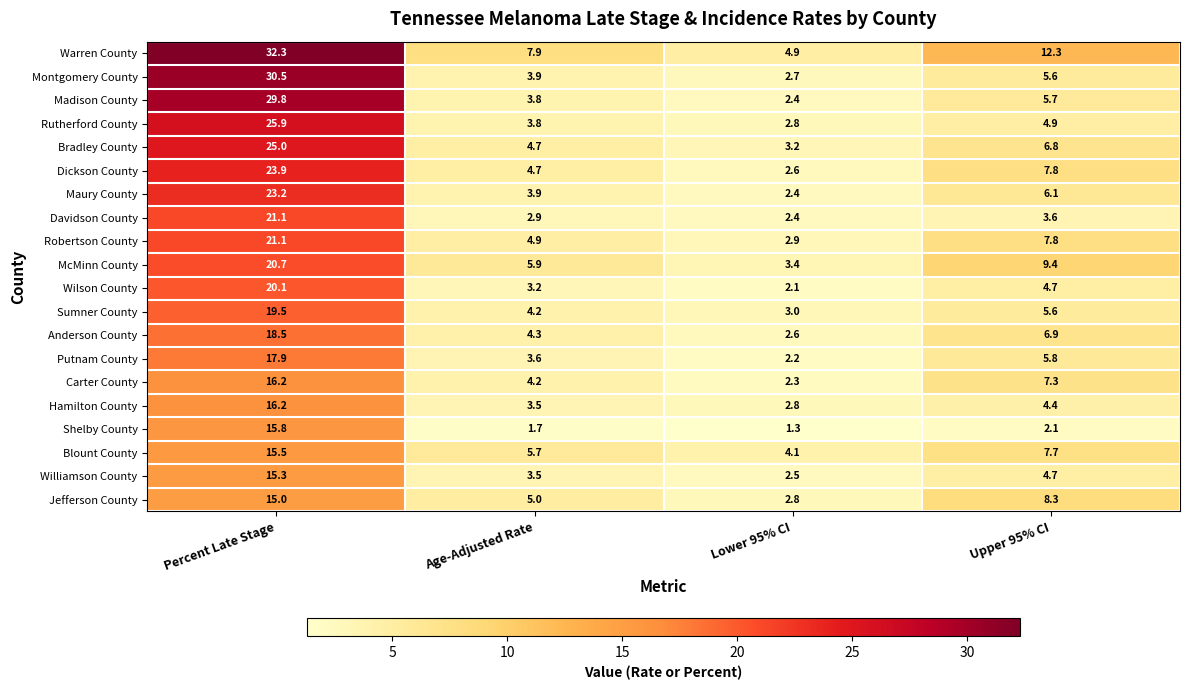

Which series has the largest total across all categories?

Warren County